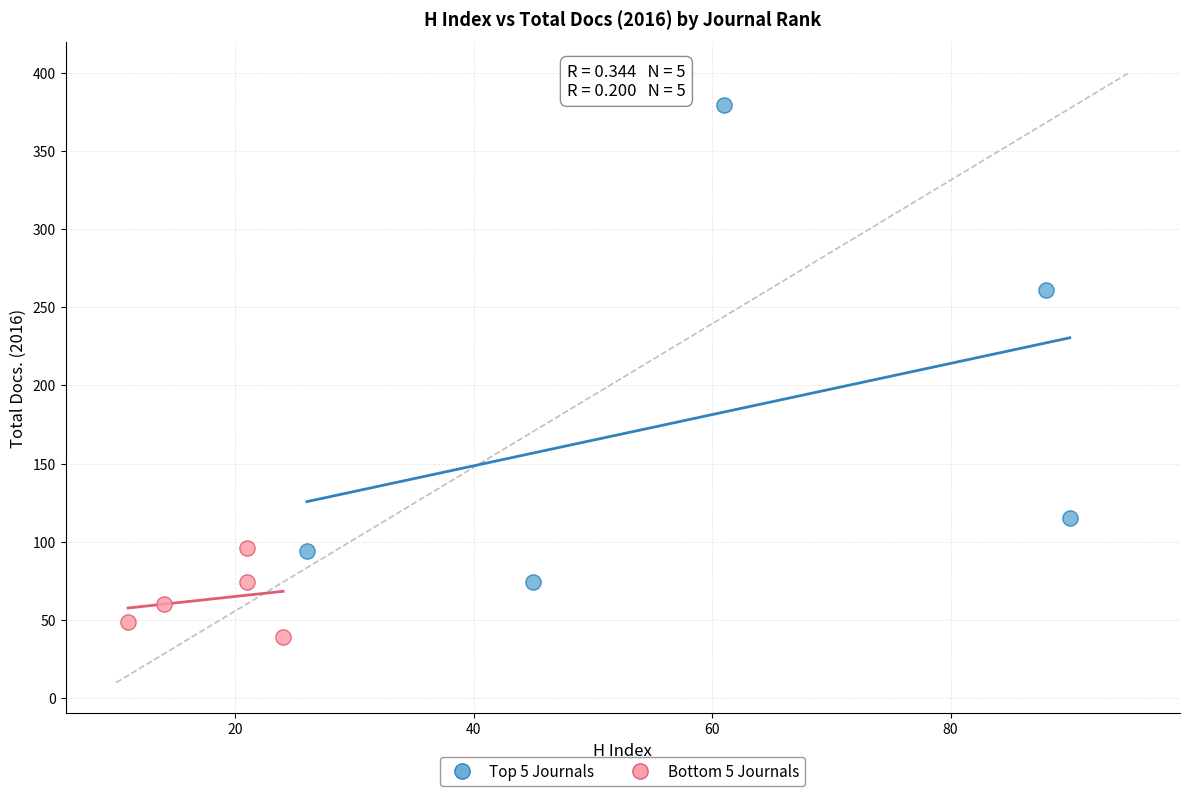

Which series has the widest spread of Y values?

Top 5 Journals